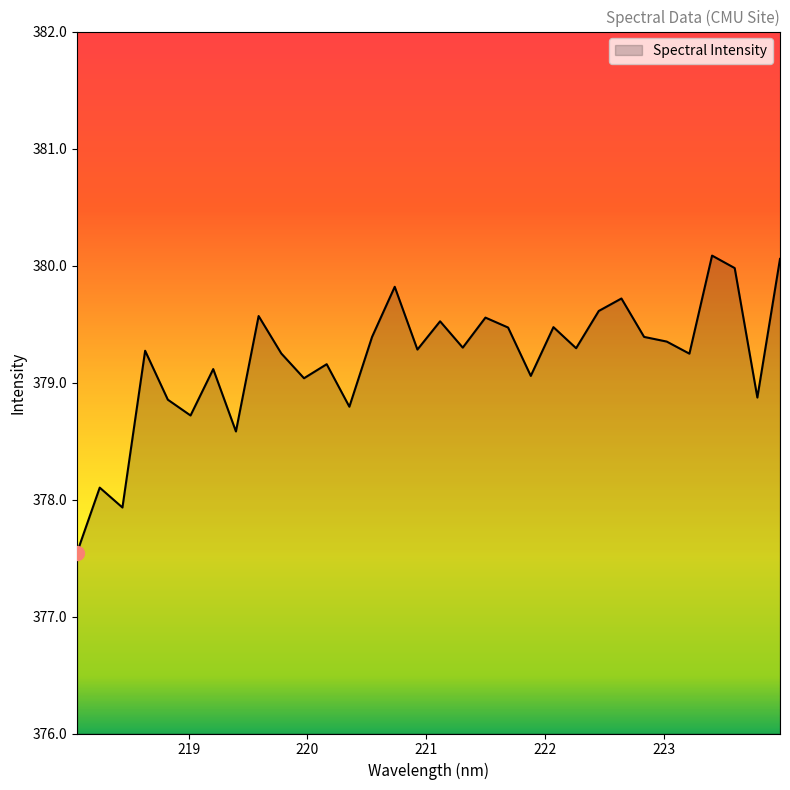

What is the maximum value shown in the chart?

380.1